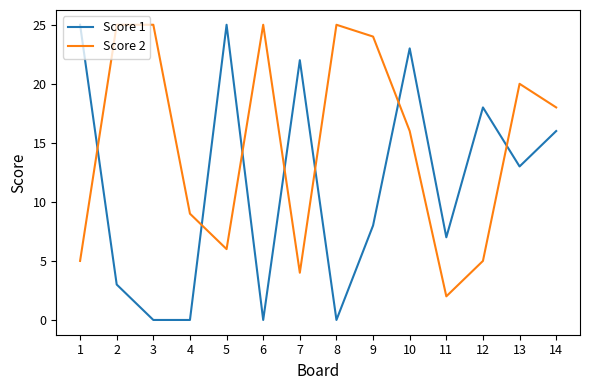

Where do Score 1 and Score 2 first cross each other?

1 and 2